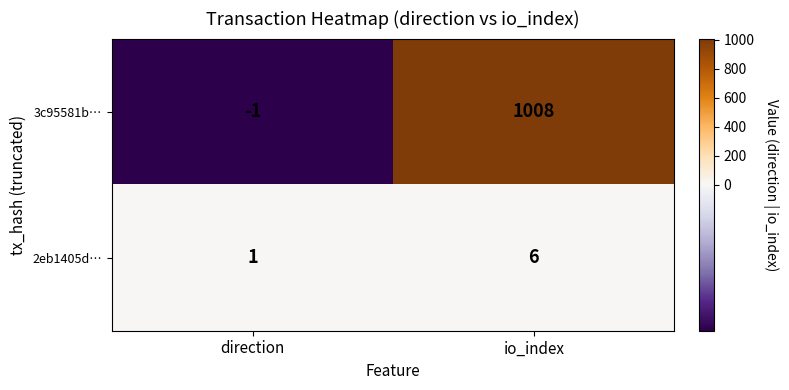

At which label is 3c95581b… closest to 503?

direction